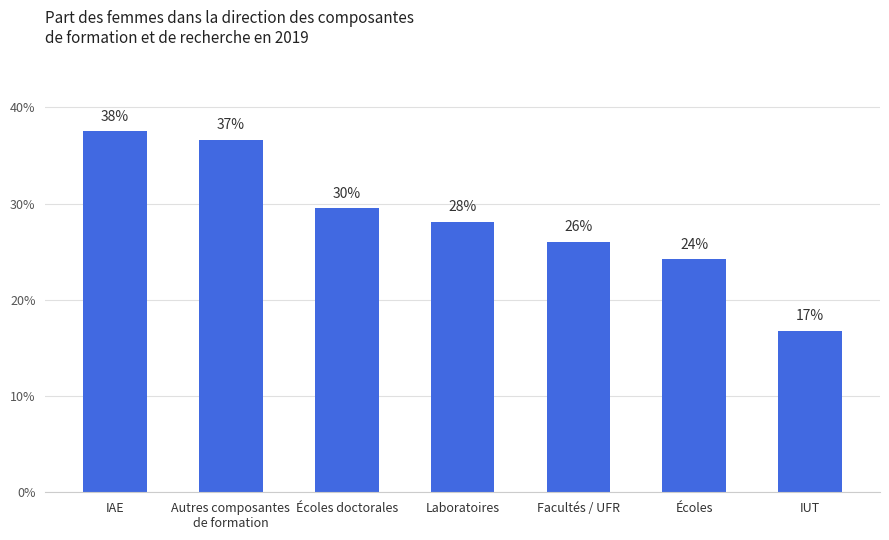

Rank the categories by value from highest to lowest.

IAE, Autres composantes
de formation, Écoles doctorales, Laboratoires, Facultés / UFR, Écoles, IUT